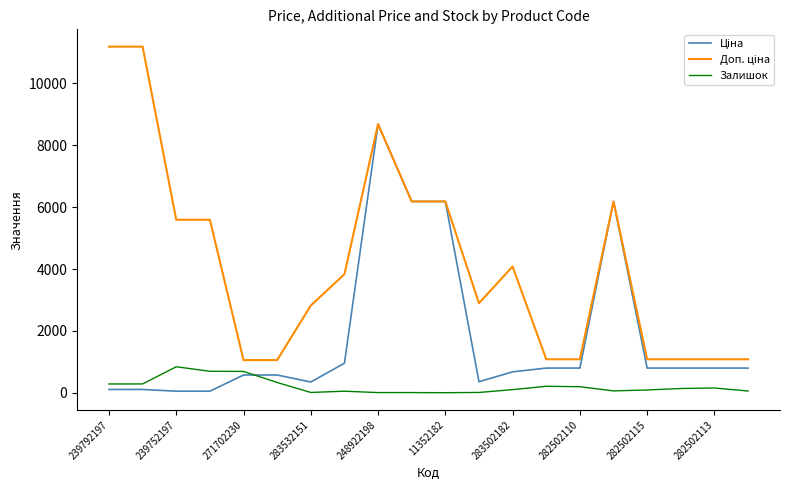

What is the greatest value displayed?

11182.0